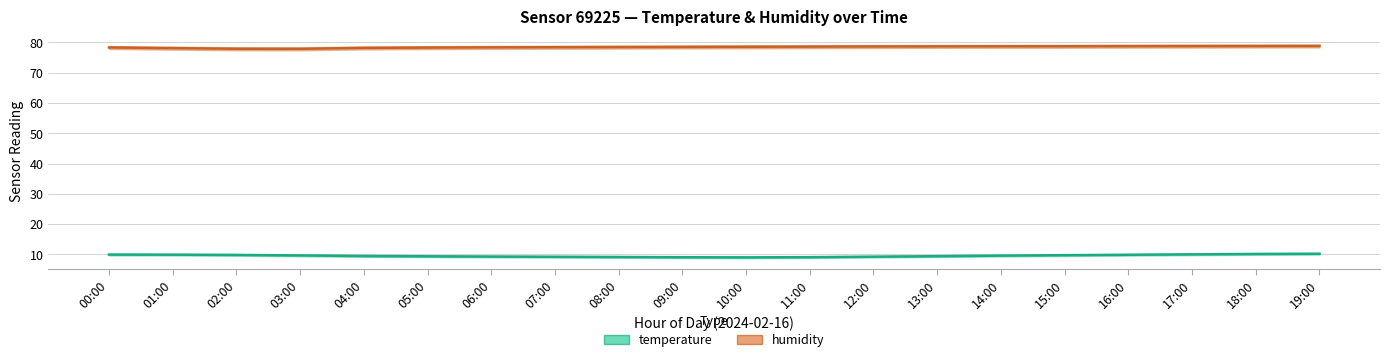

Is the value of humidity at 18:00 greater than the value of temperature at 19:00?

Yes